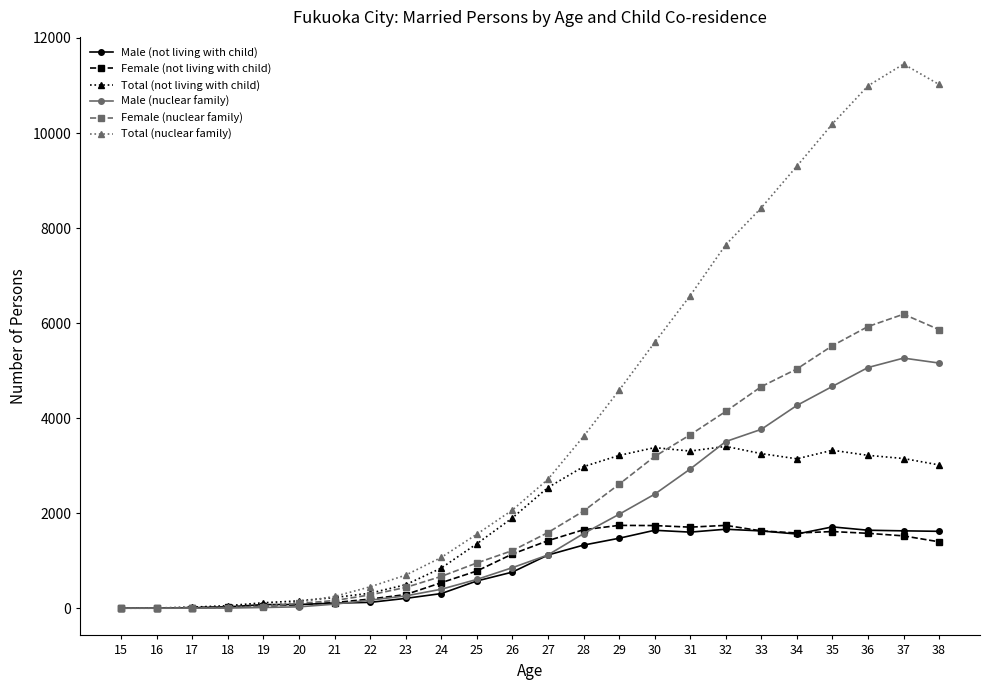

The value of Total (nuclear family) at 34 is 9302. True or false?

True